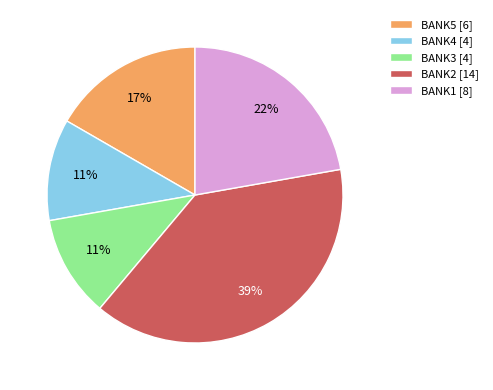

Approximately how many times larger is the value at BANK5 [6] compared to BANK2 [14]?

0.4